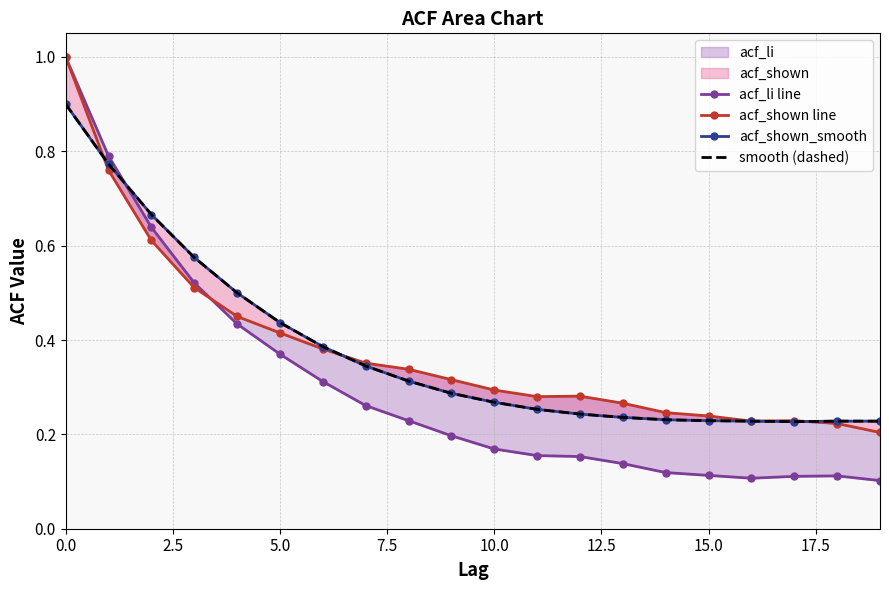

Which category has the lowest value in the acf_shown line series?

19